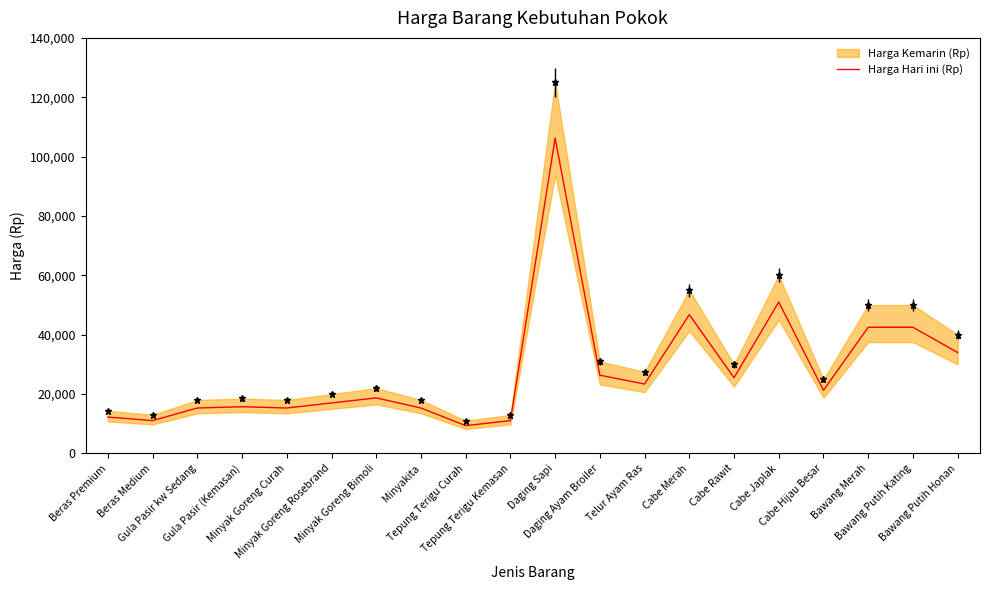

The chart shows a value of 34000 at Bawang Putih Honan. True or false?

True